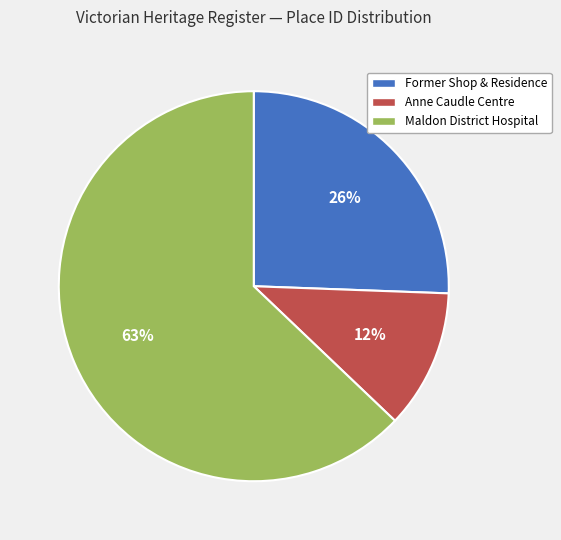

Is there a majority slice in this chart?

Yes